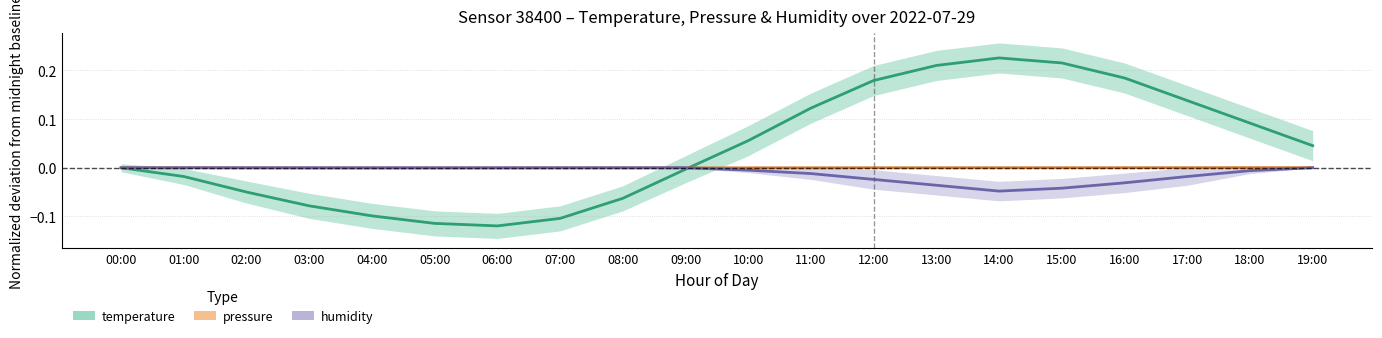

Where does the temperature series first go above 0?

10:00